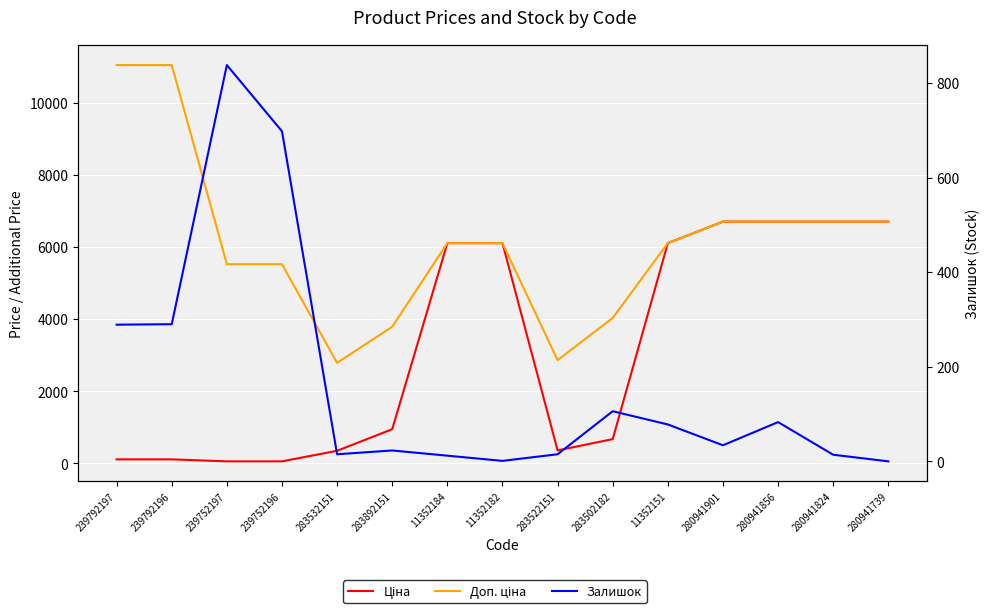

True or false: Доп. ціна and Залишок cross at least once.

False